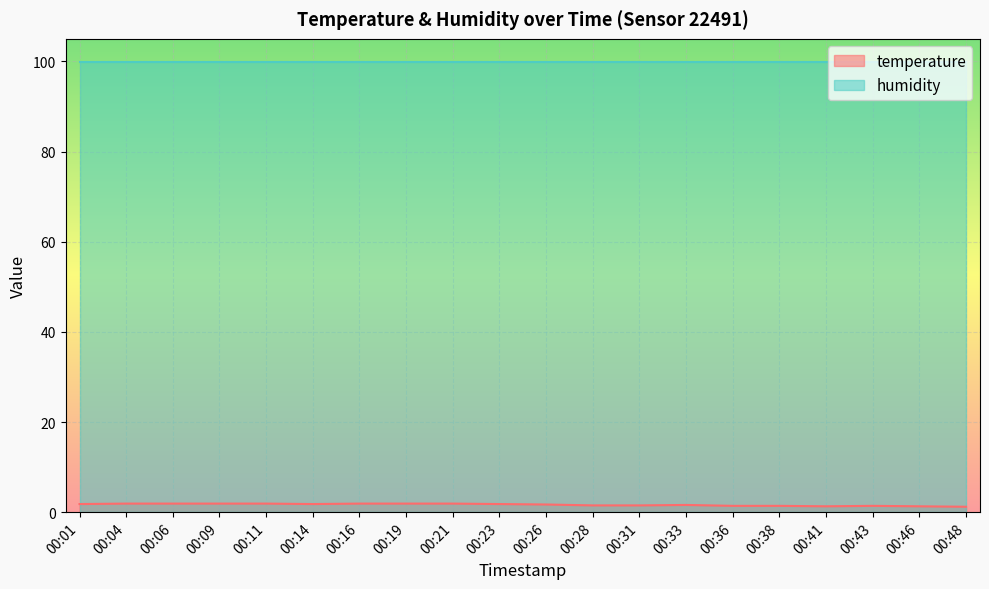

Where is the data nearest to the value 1?

00:48